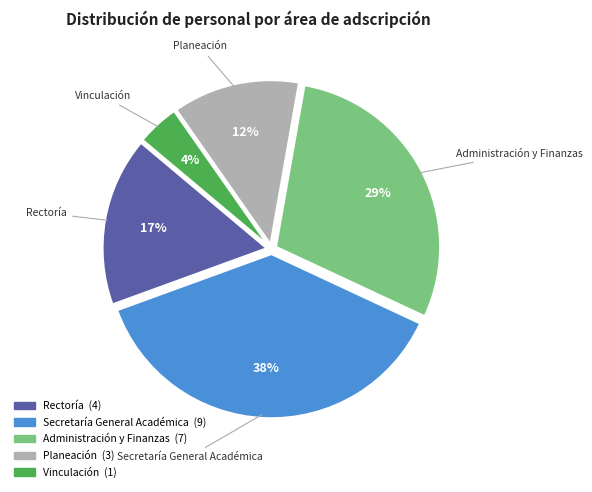

True or false: Secretaría General Académica accounts for 38% of the total.

True